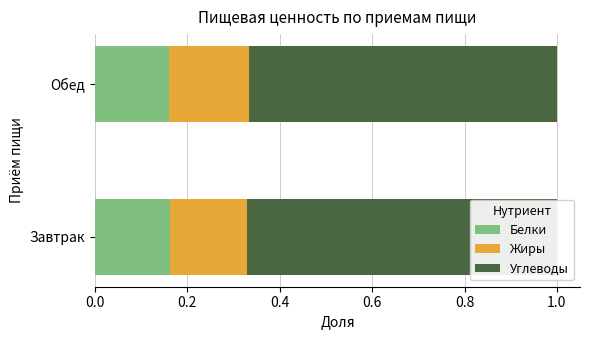

List the series in order of their peak value, lowest first.

Белки, Жиры, Углеводы